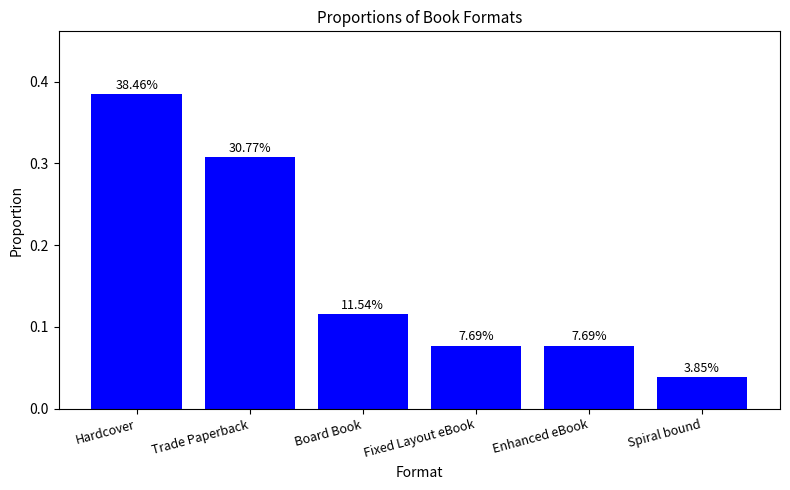

Rank the categories by value from lowest to highest.

Spiral bound, Fixed Layout eBook, Enhanced eBook, Board Book, Trade Paperback, Hardcover